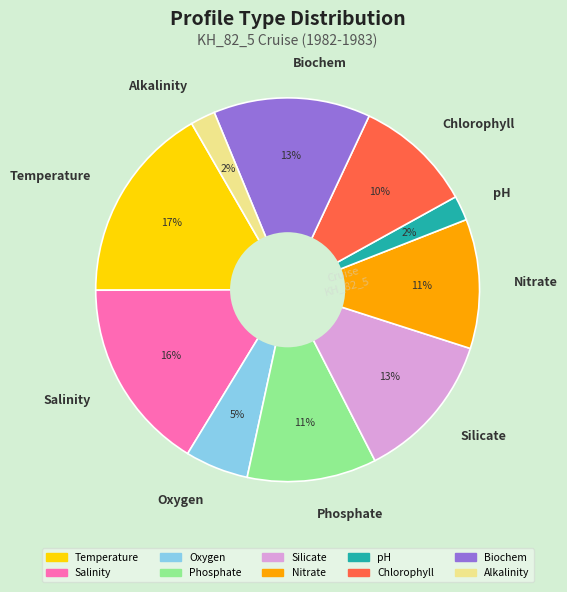

Does any single category account for the majority?

No